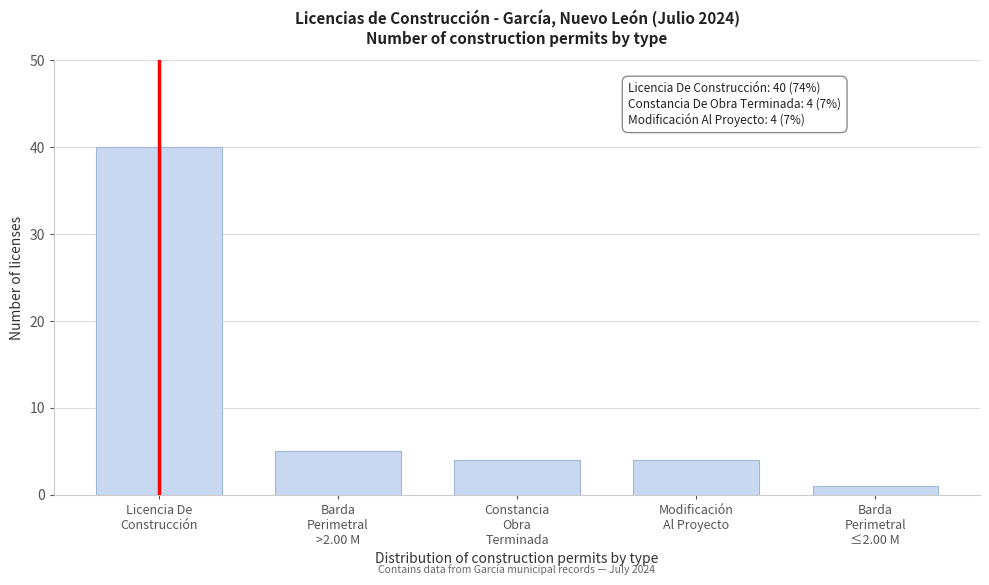

Reading left to right, what are all the values shown in this chart?

40	5	4	4	1